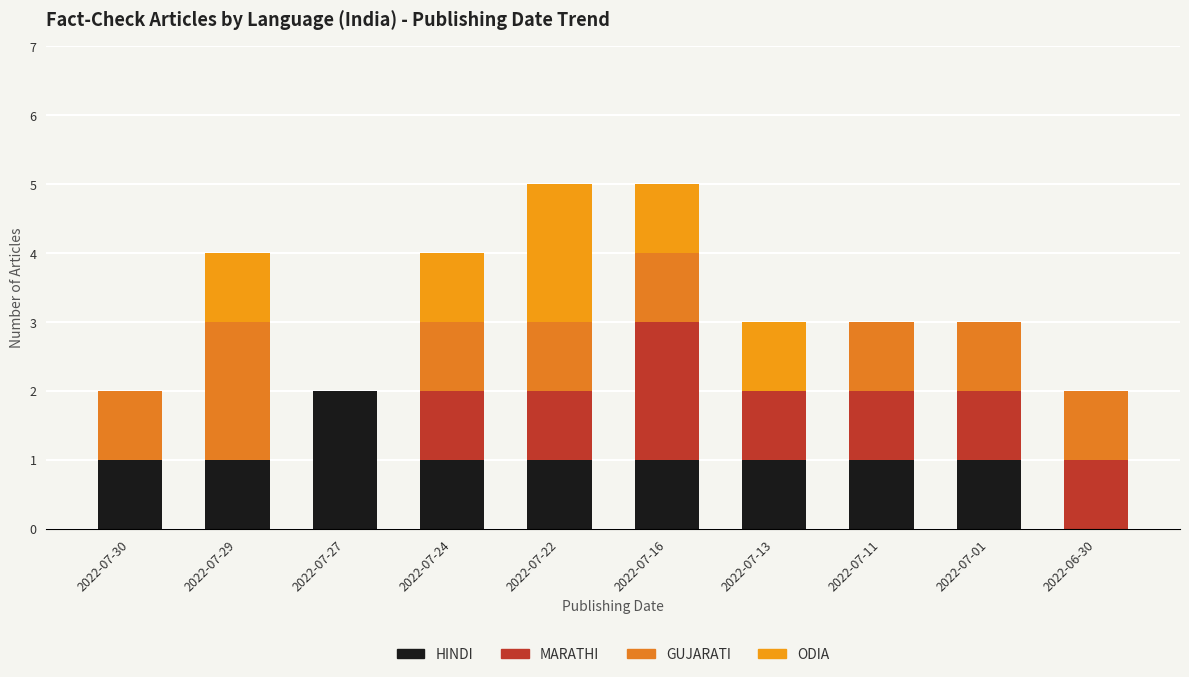

List the series in order of their overall mean, lowest first.

ODIA, MARATHI, GUJARATI, HINDI